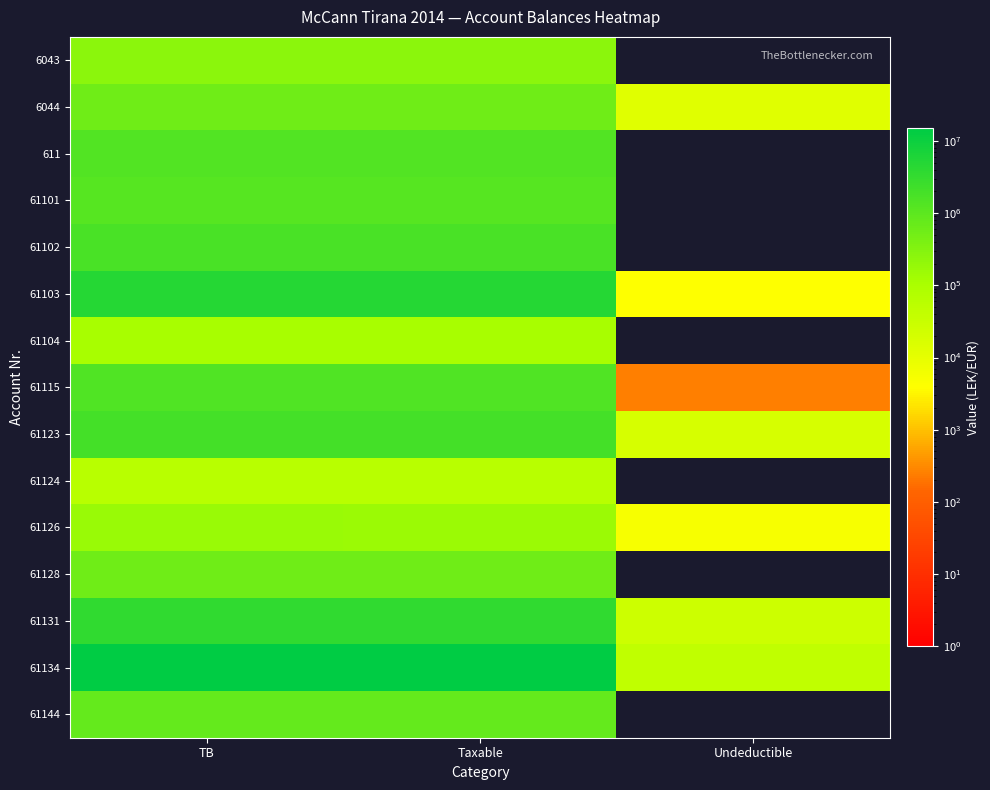

Reading left to right, list all the values displayed in this chart.

6043: TB=250227.1	Taxable=250227.1	Undeductible=0.0
6044: TB=588118.9	Taxable=575296.9	Undeductible=12822.0
611: TB=1366068.5	Taxable=1366068.5	Undeductible=0.0
61101: TB=1149043.7	Taxable=1149043.7	Undeductible=0.0
61102: TB=1735151.5	Taxable=1735151.5	Undeductible=0.0
61103: TB=4735066.9	Taxable=4731146.9	Undeductible=3920.0
61104: TB=105900.0	Taxable=105900.0	Undeductible=0.0
61115: TB=1434003.2	Taxable=1433753.2	Undeductible=250.0
61123: TB=2010362.2	Taxable=1991862.2	Undeductible=18500.0
61124: TB=61813.2	Taxable=61813.2	Undeductible=0.0
61126: TB=163090.0	Taxable=157990.0	Undeductible=5100.0
61128: TB=567460.5	Taxable=567460.5	Undeductible=0.0
61131: TB=3465988.5	Taxable=3437988.5	Undeductible=28000.0
61134: TB=14931158.8	Taxable=14887859.8	Undeductible=43299.0
61144: TB=779642.1	Taxable=779642.1	Undeductible=0.0